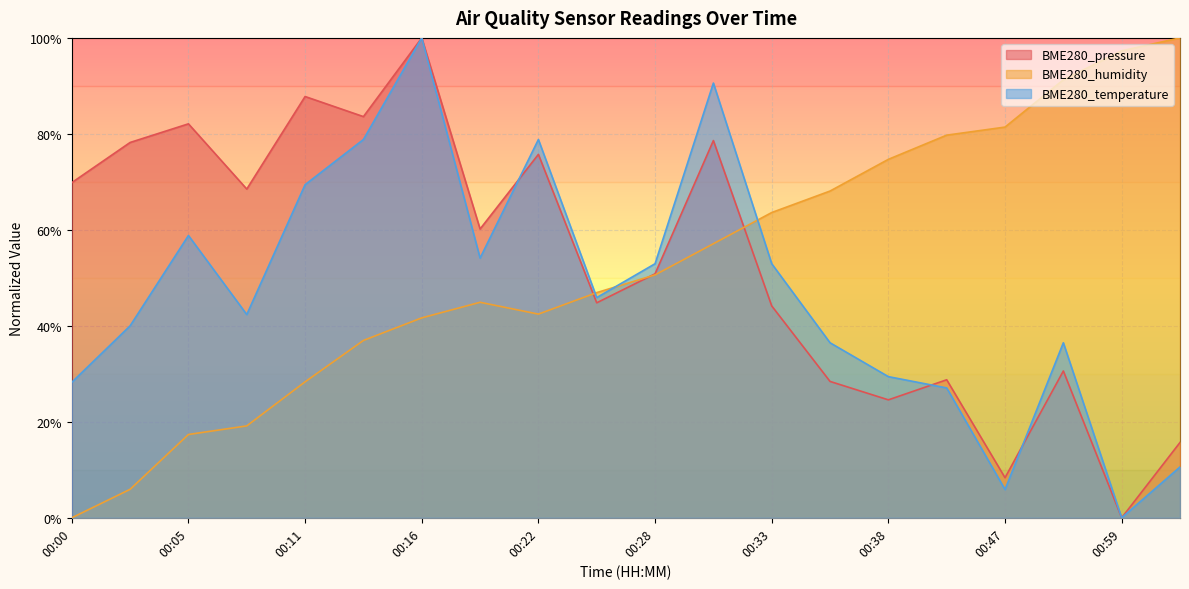

Does the chart display data point markers on the line(s)?

No